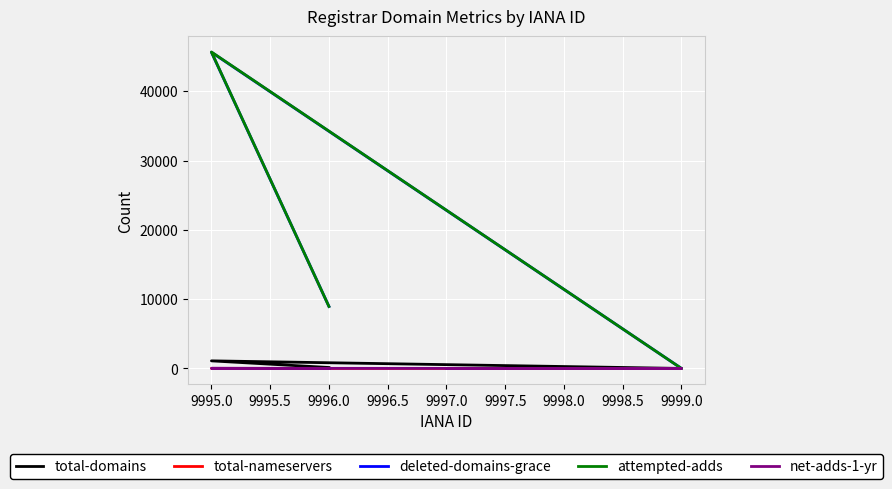

True or false: attempted-adds and total-domains intersect in this chart.

True